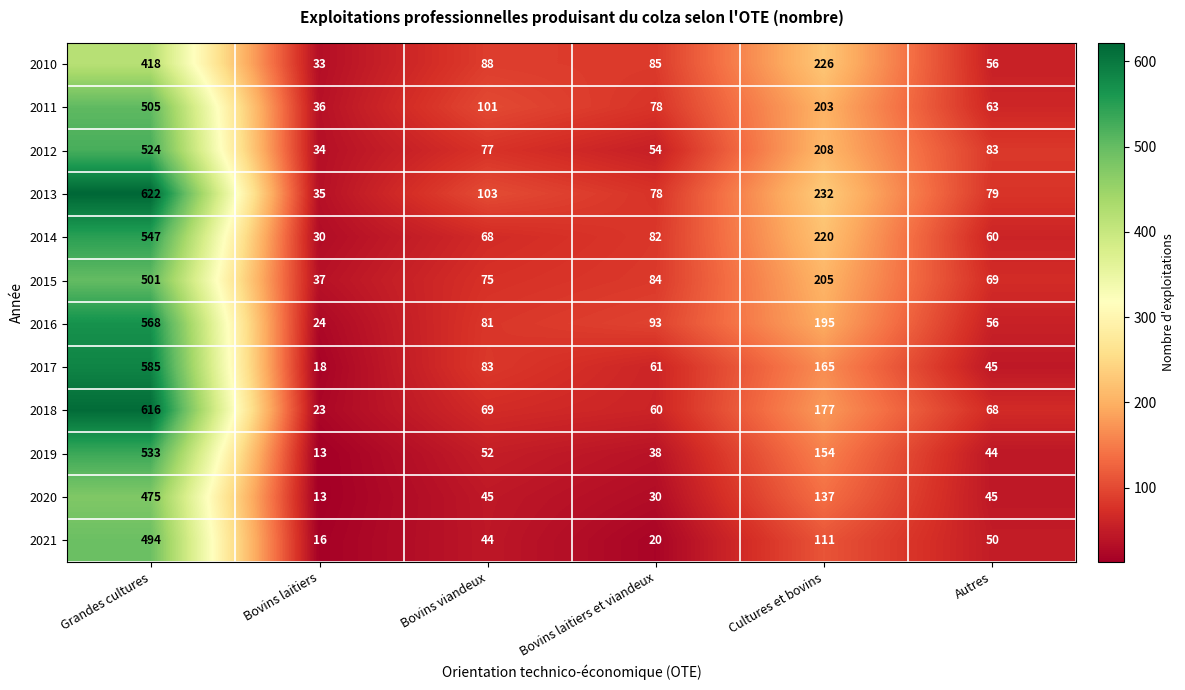

Which label corresponds to the largest value in the chart?

Grandes cultures